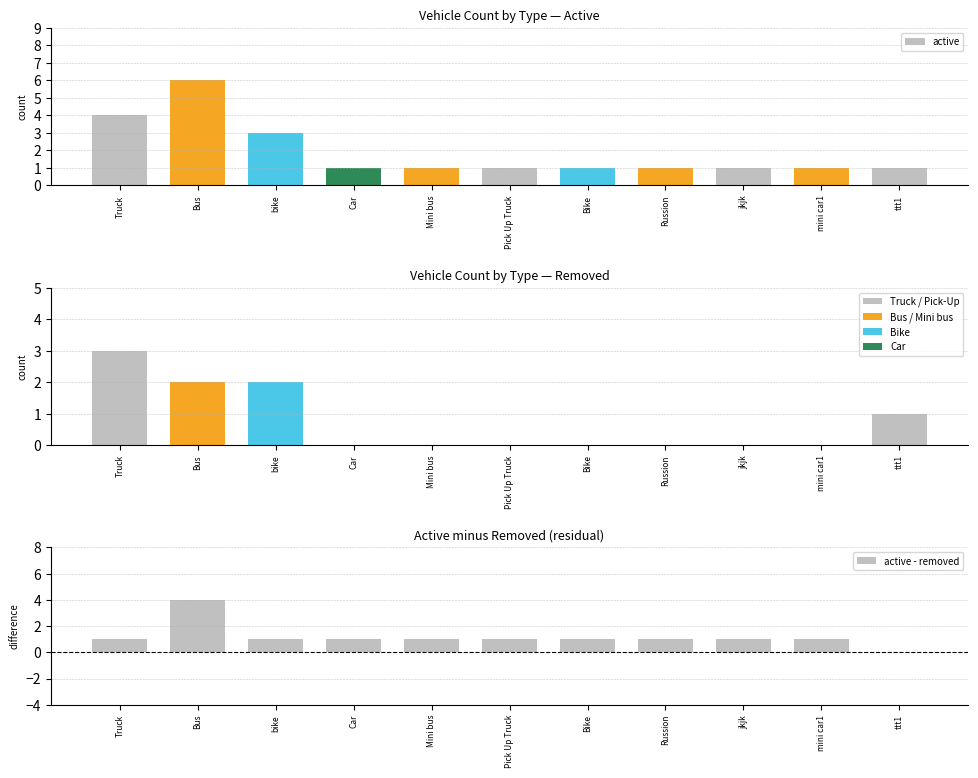

How many active values are between 1 and 3?

9